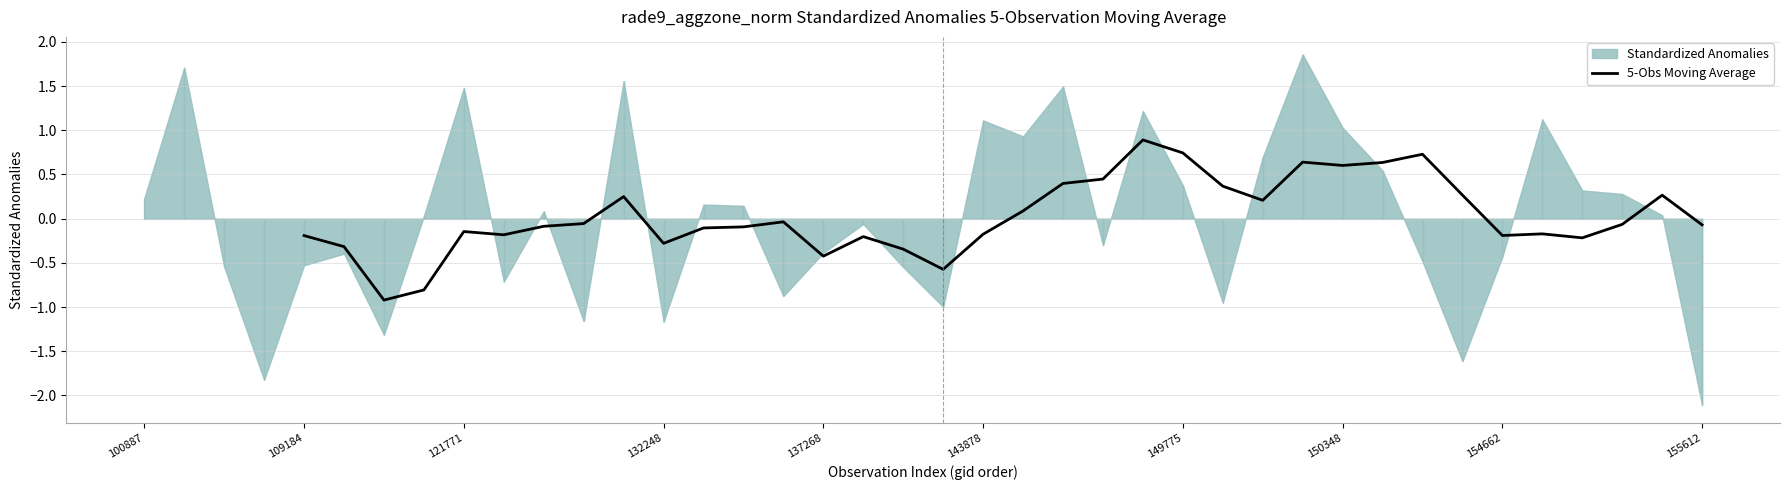

True or false: 5-Obs Moving Average has a value of 1.0 at 150348.

False